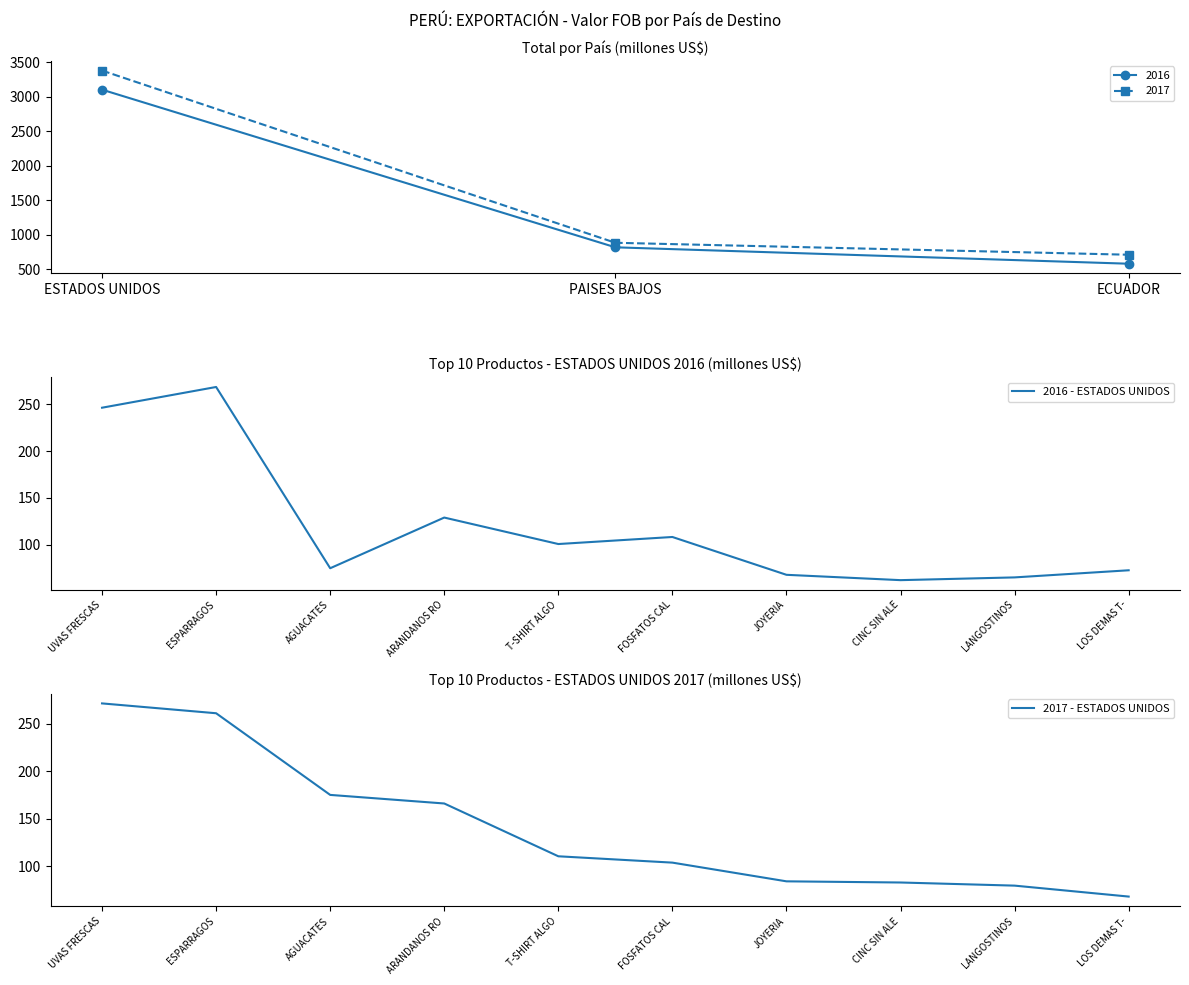

Which category has the lowest value in the 2017 - ESTADOS UNIDOS series?

LOS DEMAS T-